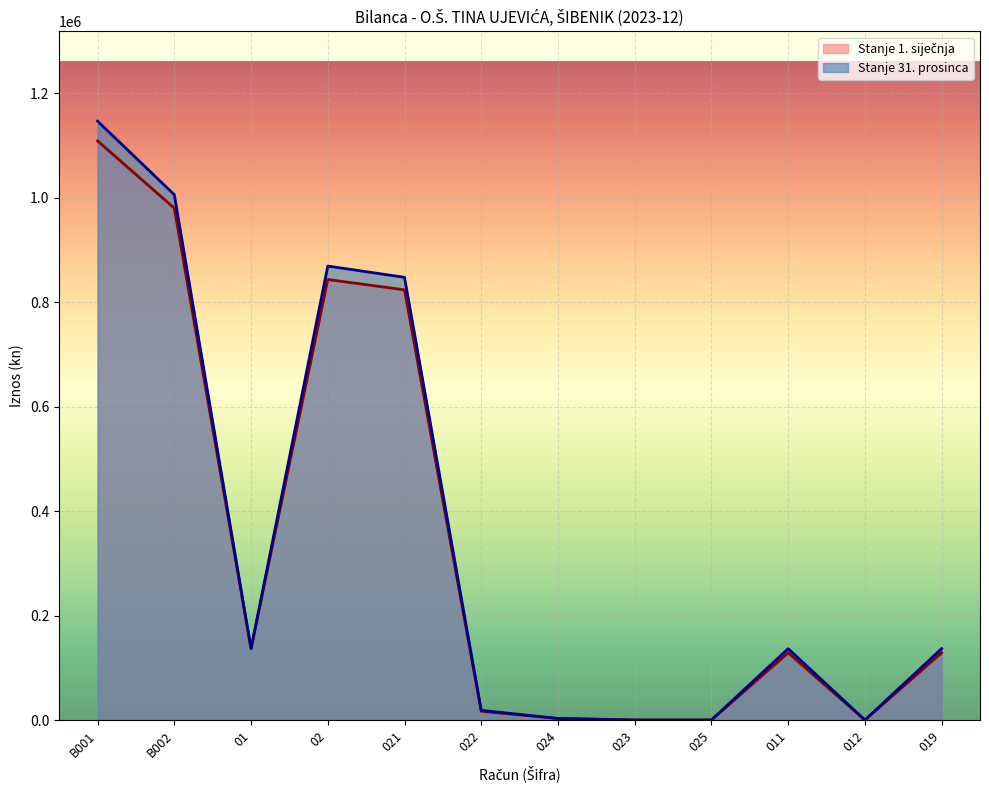

Which category has the lowest value across all series?

023